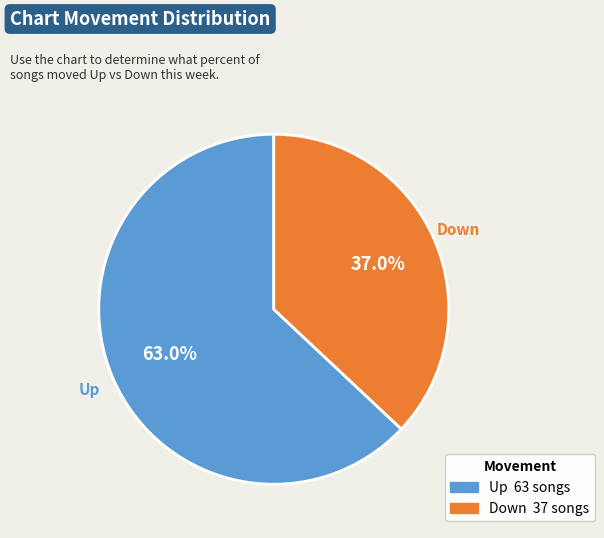

Rank the categories by value from lowest to highest.

Down, Up